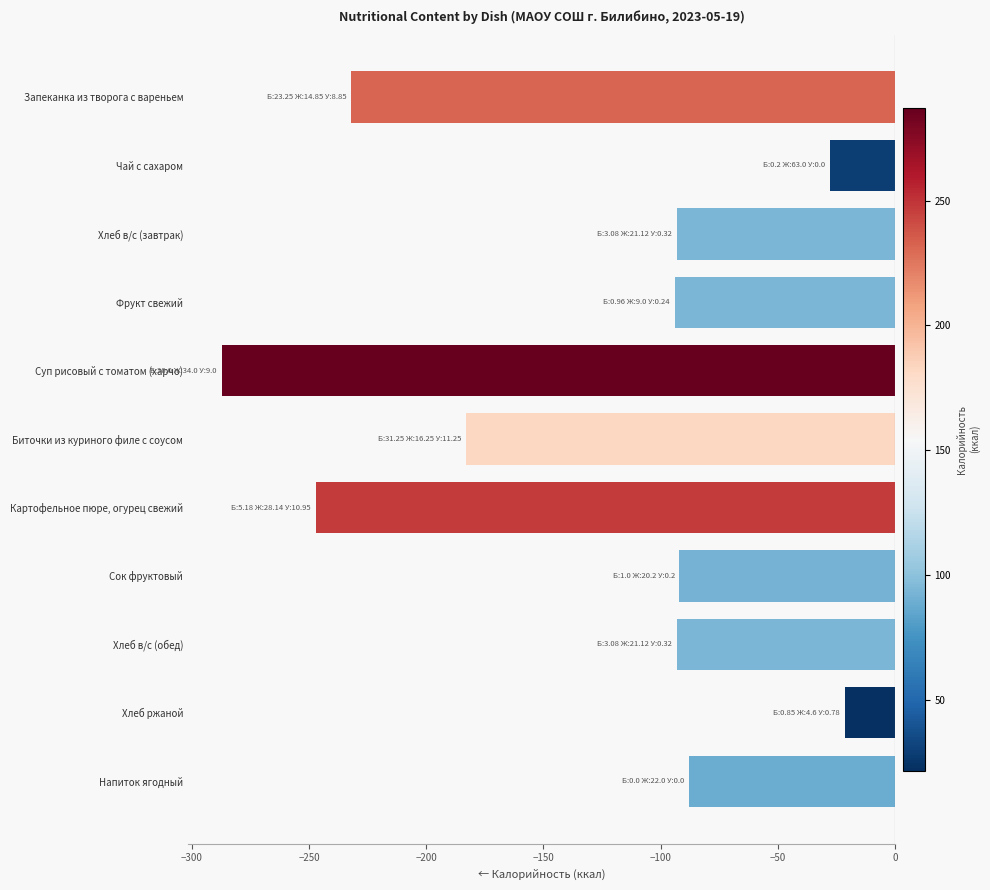

How many bars are there in total?

11